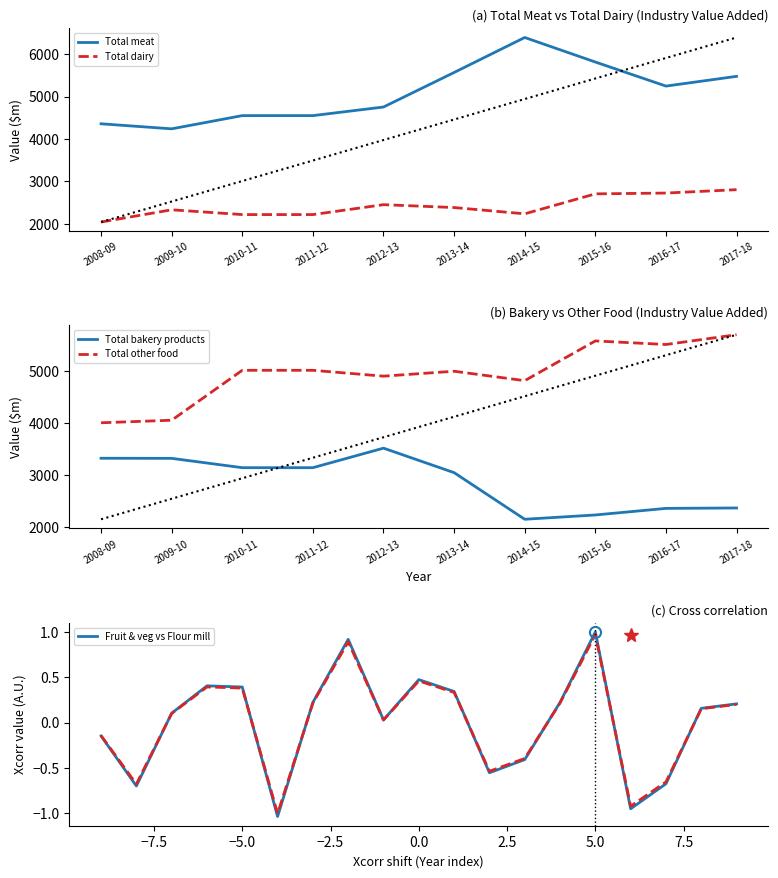

Which category has the lowest value across all series?

2008-09